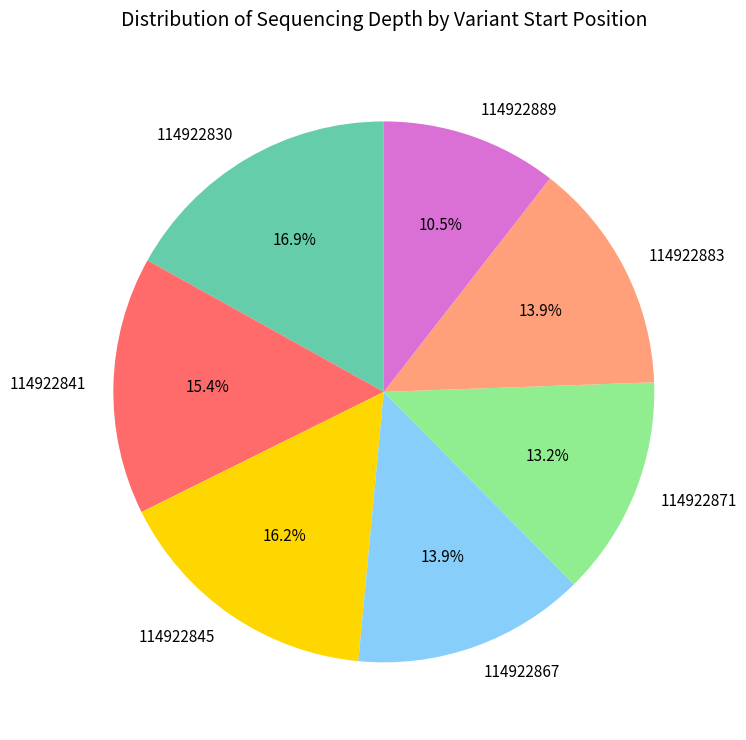

Count the number of slices in the pie.

7